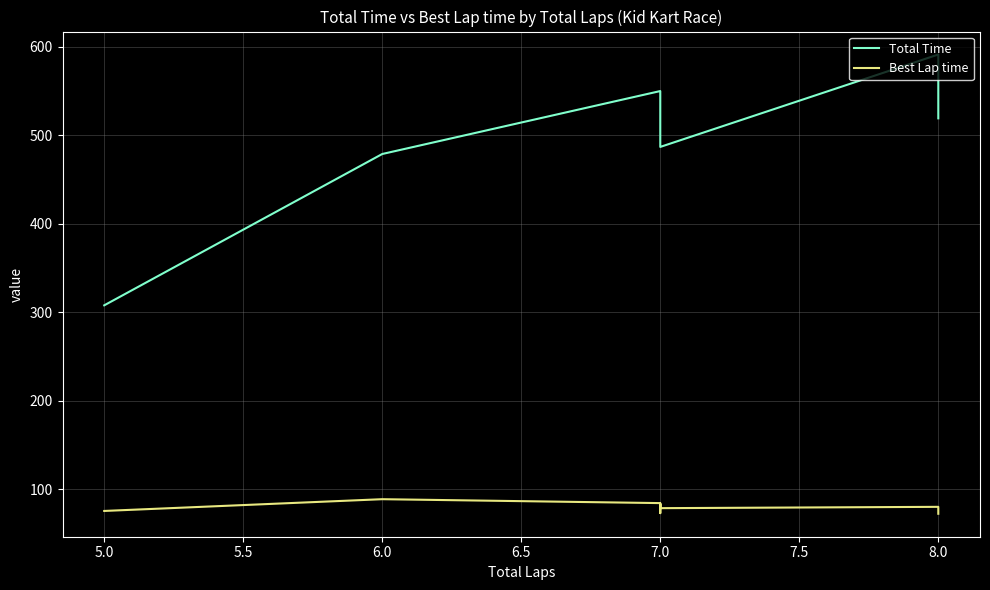

List the series in order of their peak value, lowest first.

Best Lap time, Total Time